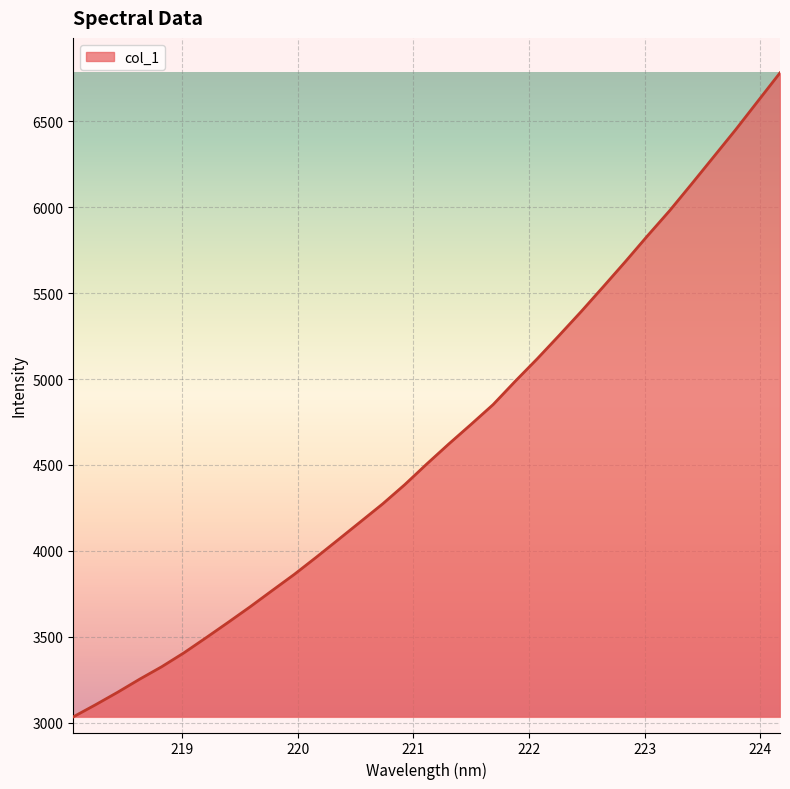

Reading right to left, transcribe all the data shown in this chart.

6781.8	6617.5	6452.7	6294.3	6136.2	5980.2	5834.3	5684.5	5538.6	5394.3	5255.0	5118.2	4987.0	4851.4	4736.1	4623.0	4506.2	4385.6	4273.6	4170.0	4066.5	3963.7	3863.4	3769.4	3674.6	3583.5	3494.0	3406.2	3325.8	3253.2	3176.8	3104.1	3034.1